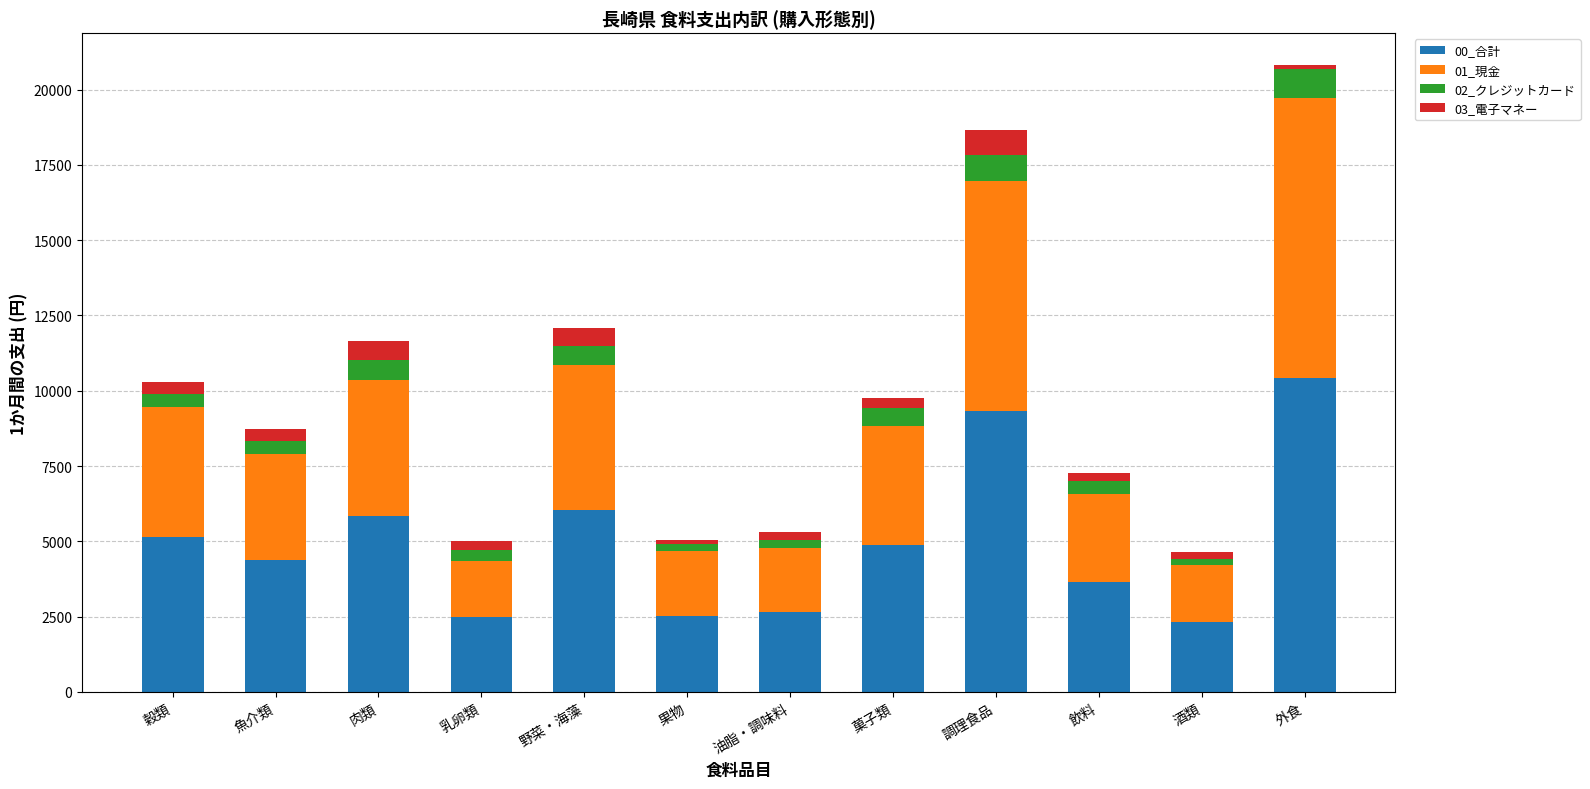

What is the value of the 00_合計 bar at the 7th from the left?

2647